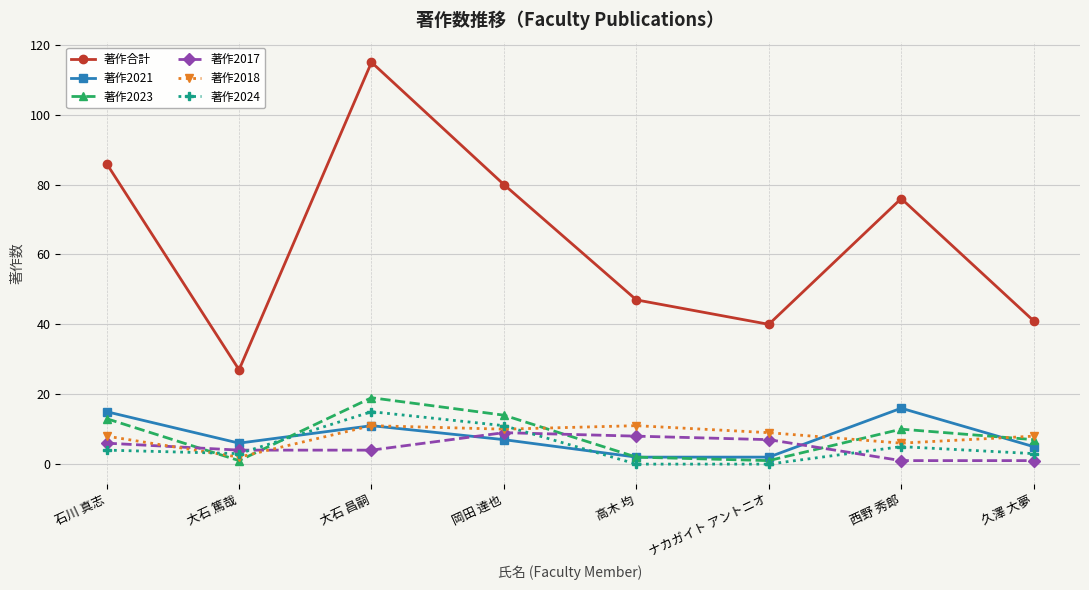

At which category is the sum across all series the highest?

大石 昌嗣